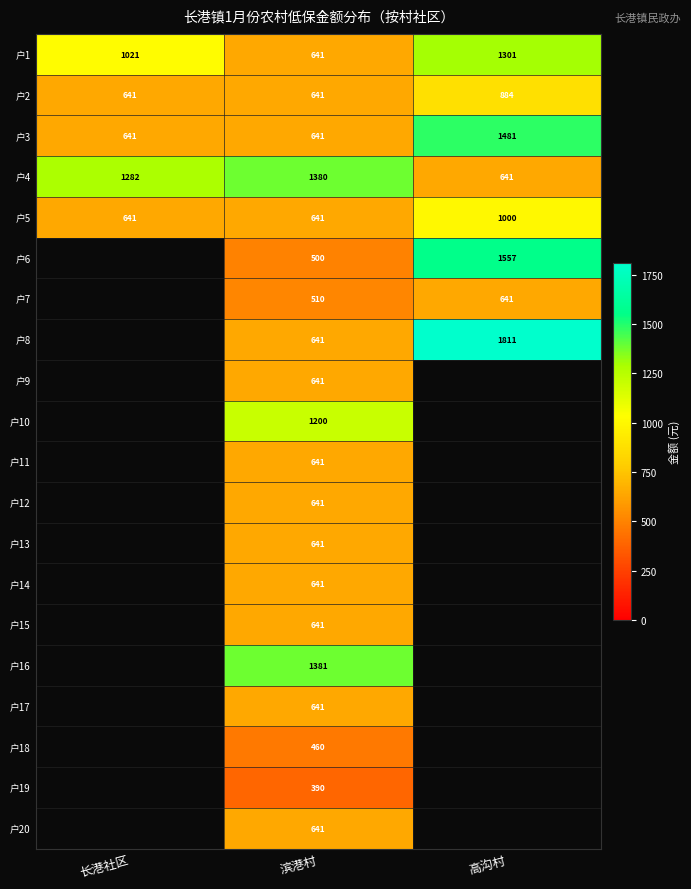

What is the minimum value shown in the chart?

390.0